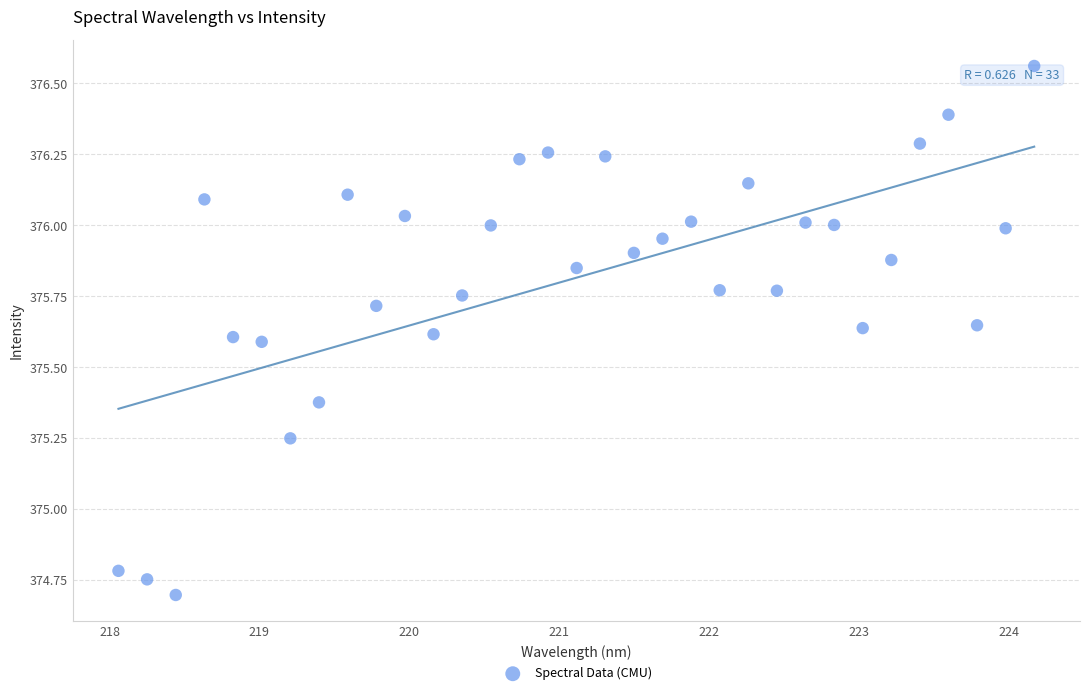

What is the range of X values (max minus min)?

6.1